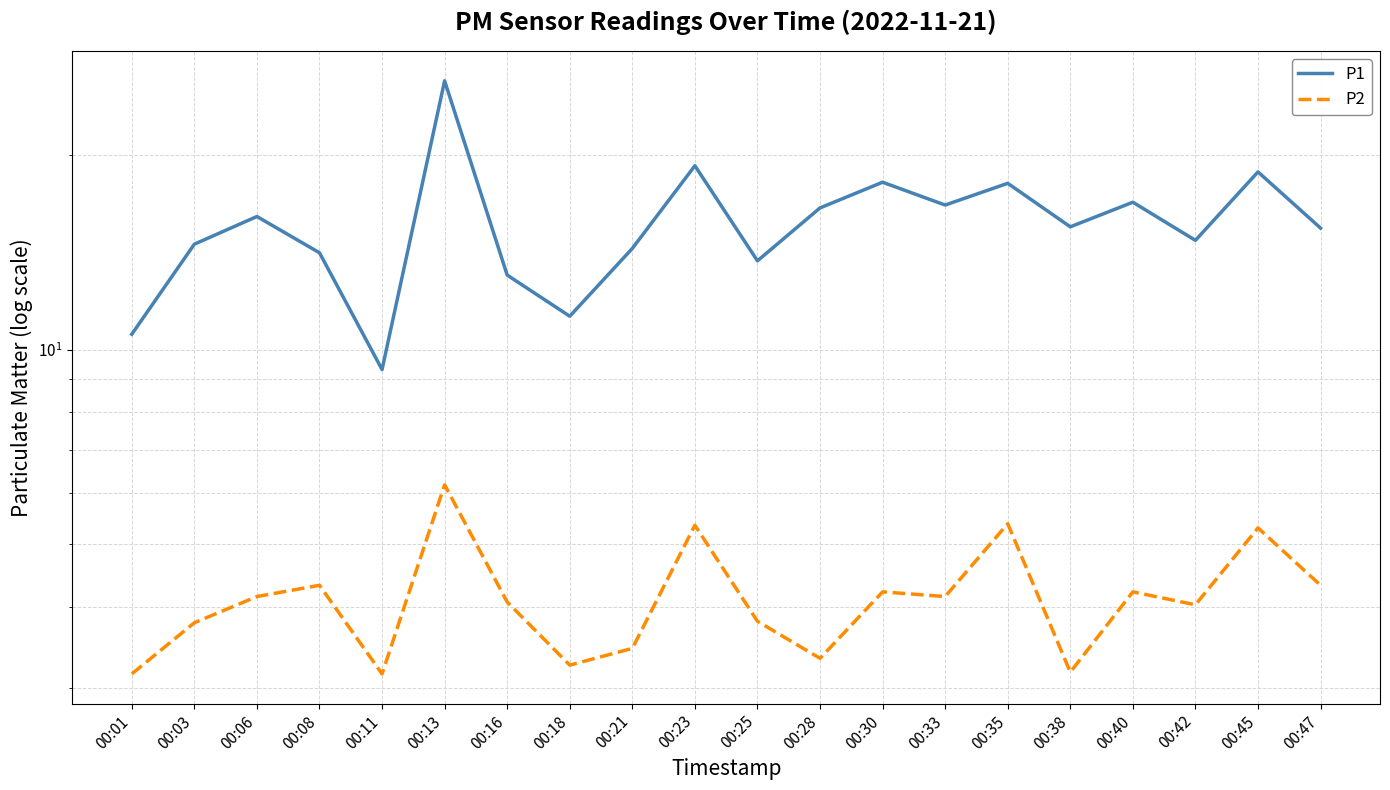

Is it true that P1 equals 13.7 at 00:25?

True